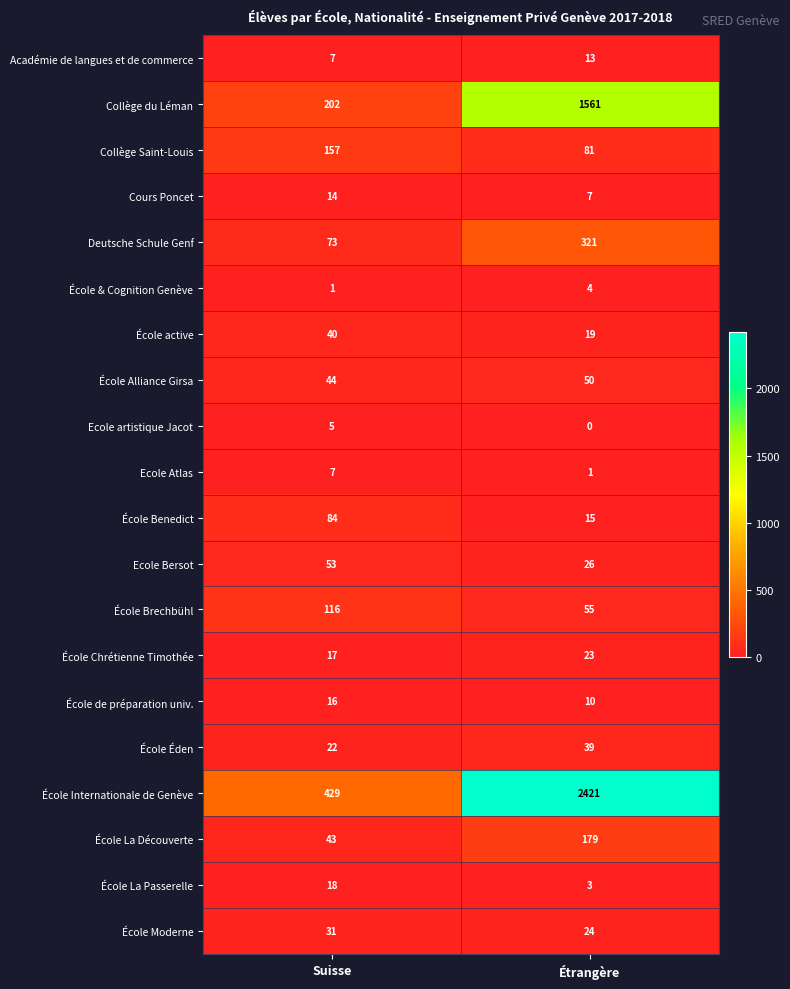

Rank the series at Étrangère from lowest to highest value.

Ecole artistique Jacot, Ecole Atlas, École La Passerelle, École & Cognition Genève, Cours Poncet, École de préparation univ., Académie de langues et de commerce, École Benedict, École active, École Chrétienne Timothée, École Moderne, Ecole Bersot, École Éden, École Alliance Girsa, École Brechbühl, Collège Saint-Louis, École La Découverte, Deutsche Schule Genf, Collège du Léman, École Internationale de Genève